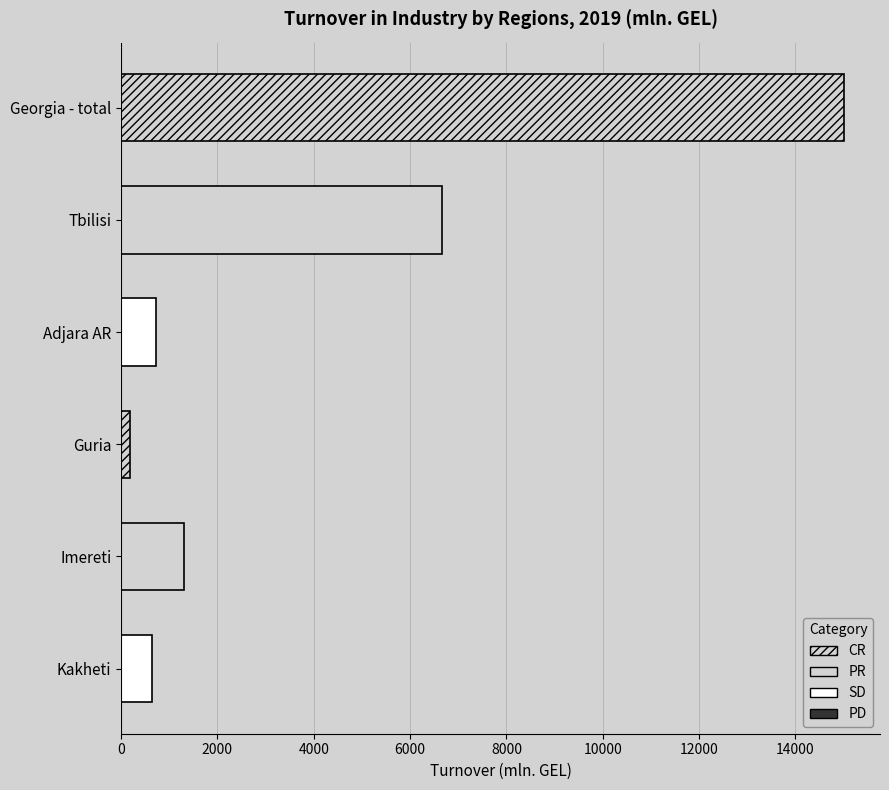

At which category does the chart reach its minimum across all series?

Guria